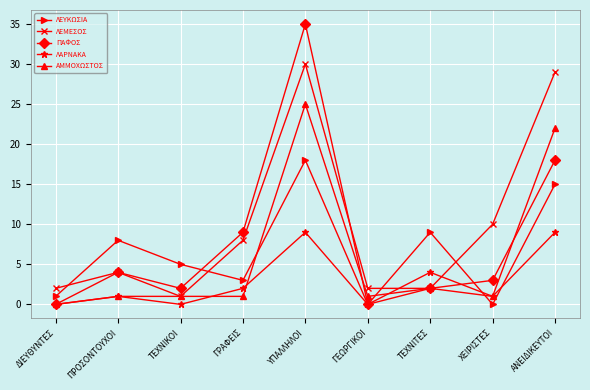

What is the sum of the ΠΑΦΟΣ values at ΔΙΕΥΘΥΝΤΕΣ and ΤΕΧΝΙΤΕΣ?

2